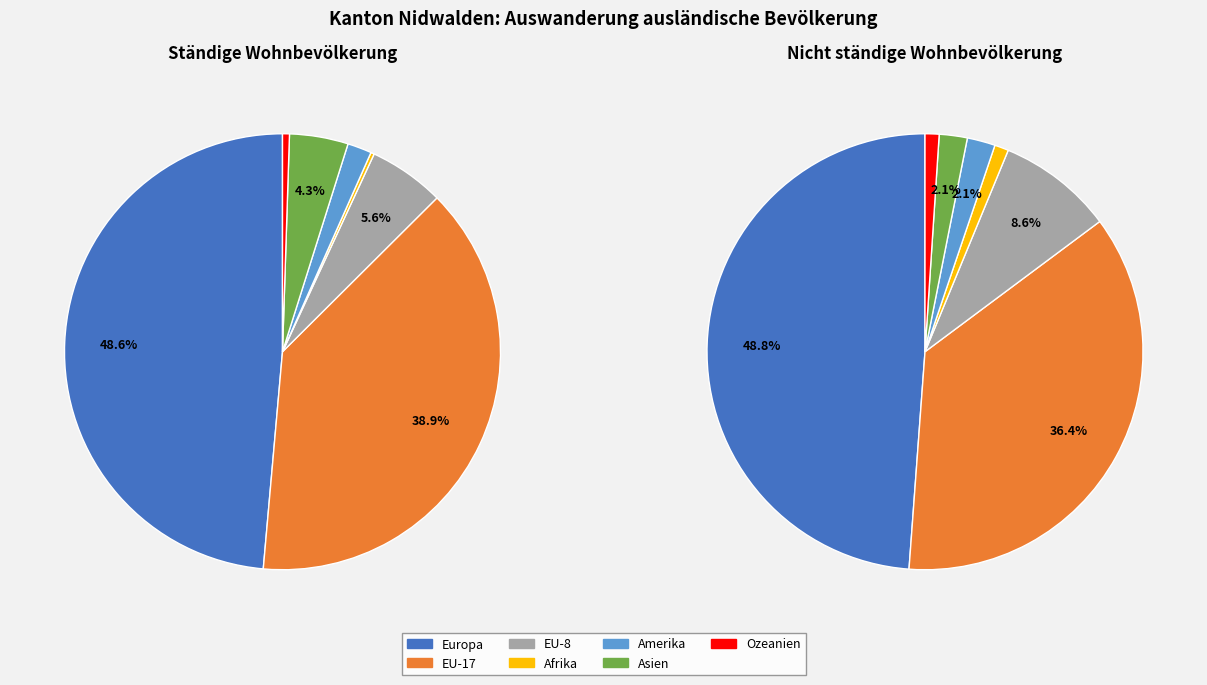

What percentage is the Amerika slice, to the nearest percent?

2%